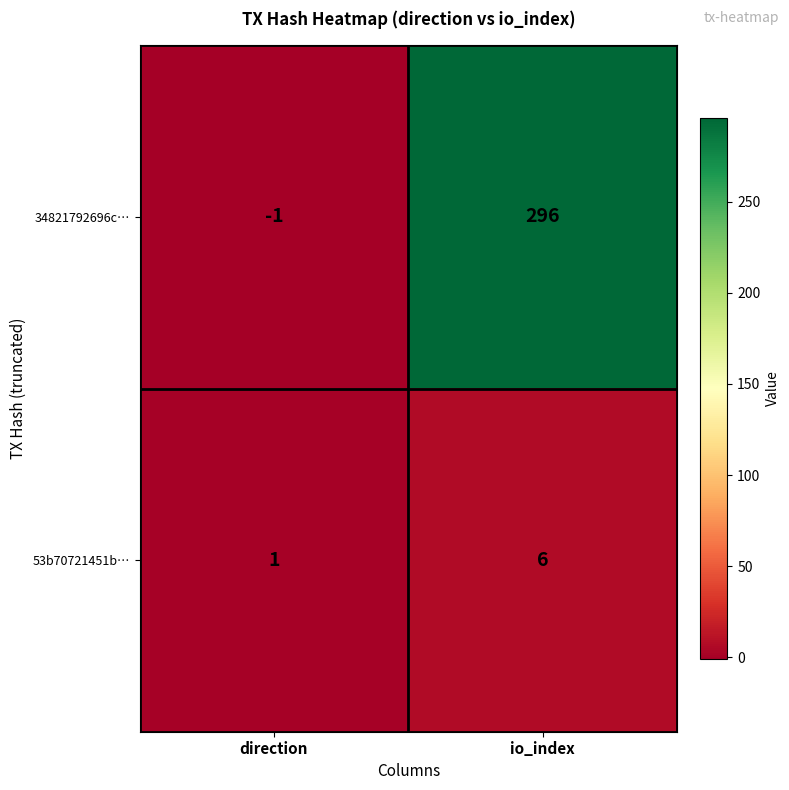

At which label does 53b70721451b… reach its minimum?

direction